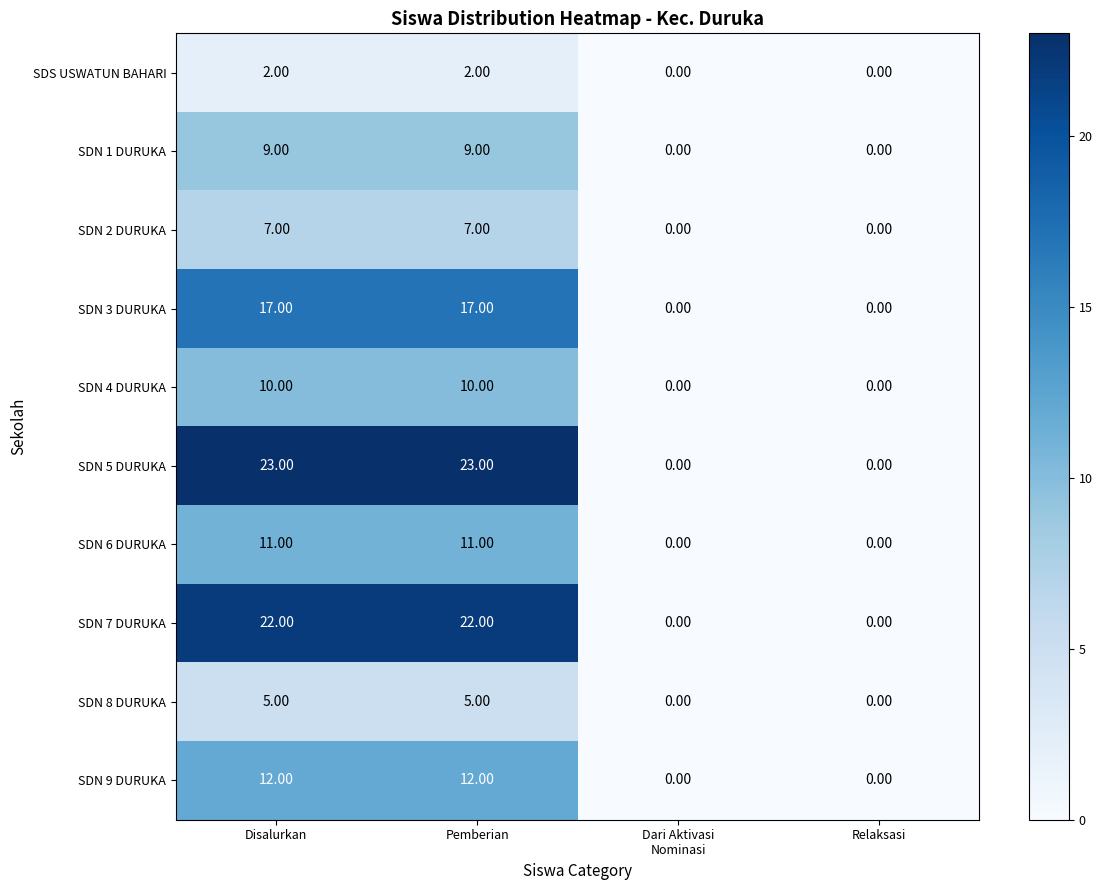

Which series has the largest range (max minus min)?

SDN 5 DURUKA